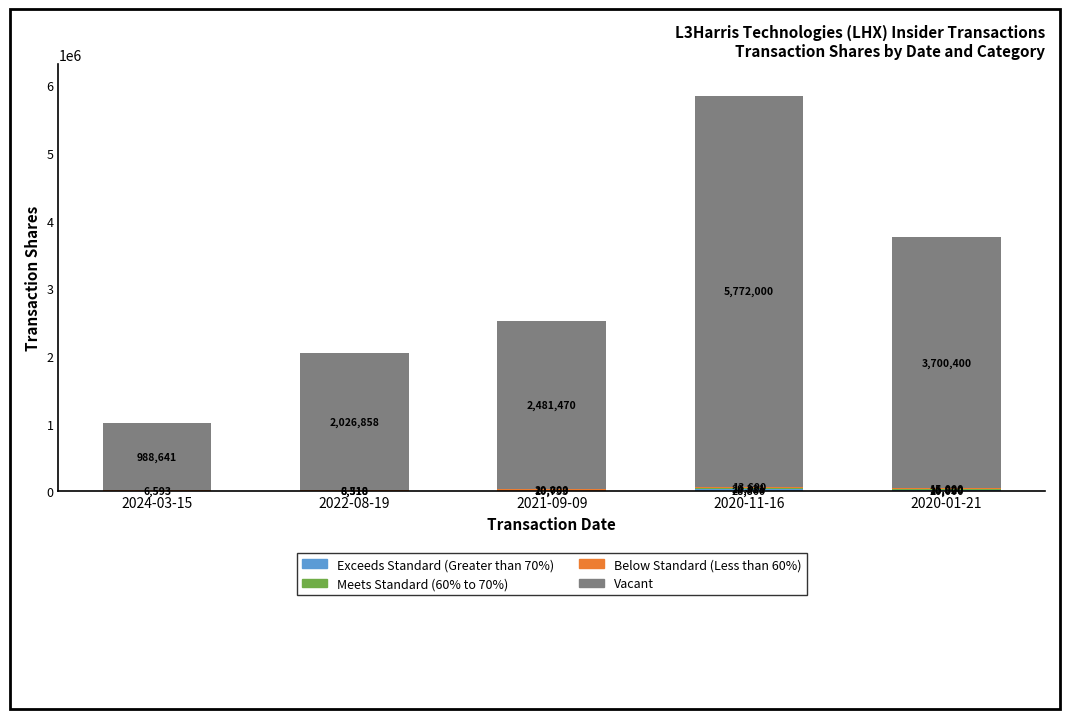

At which category is the sum across all series the highest?

2020-11-16